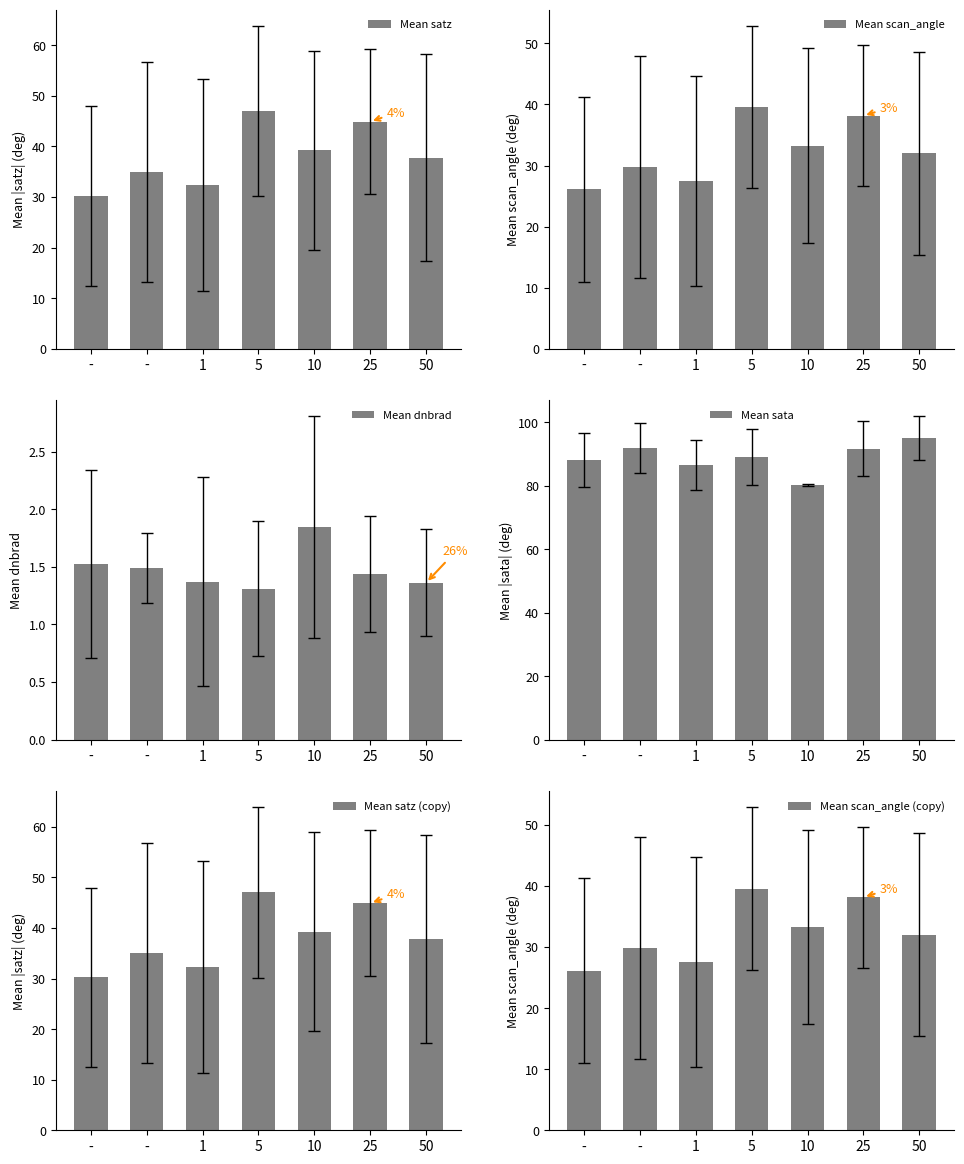

At which category does the chart reach its peak across all series?

50